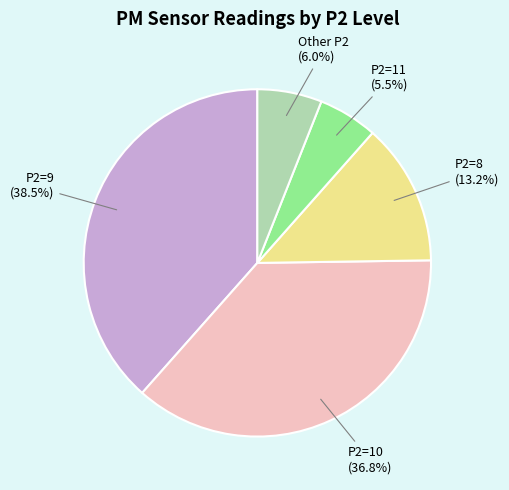

How many segments does this pie chart have?

5